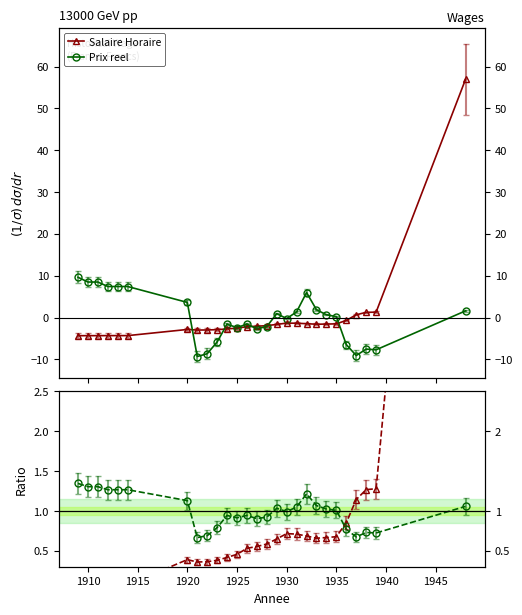

Which series ends up on top after the final intersection of Salaire Horaire and Prix reel?

Salaire Horaire